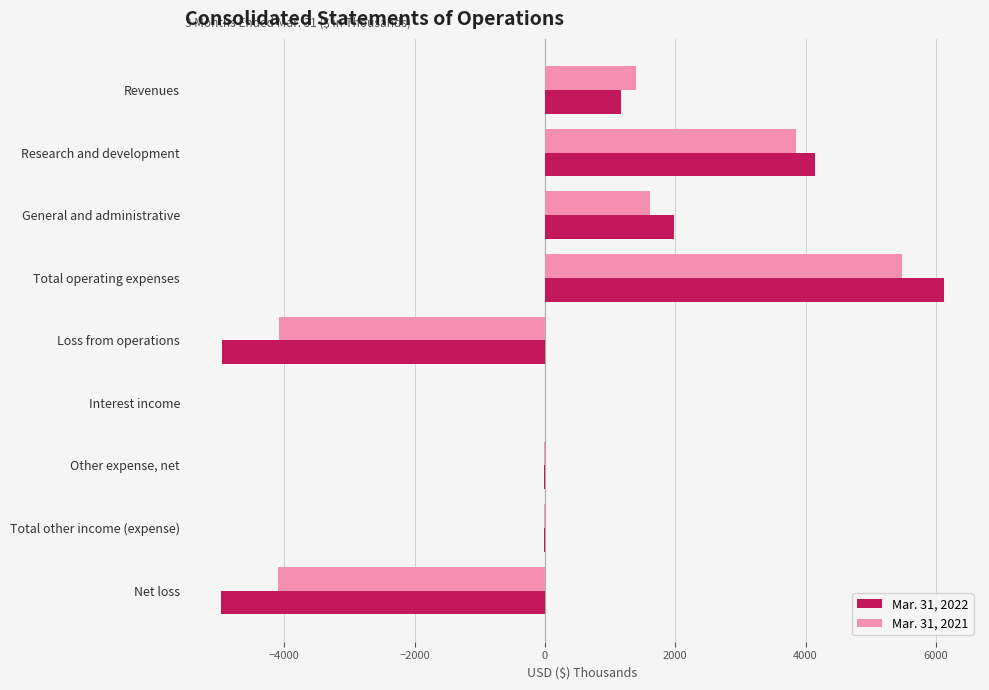

Is the value of Mar. 31, 2021 at General and administrative greater than the value of Mar. 31, 2022 at General and administrative?

No